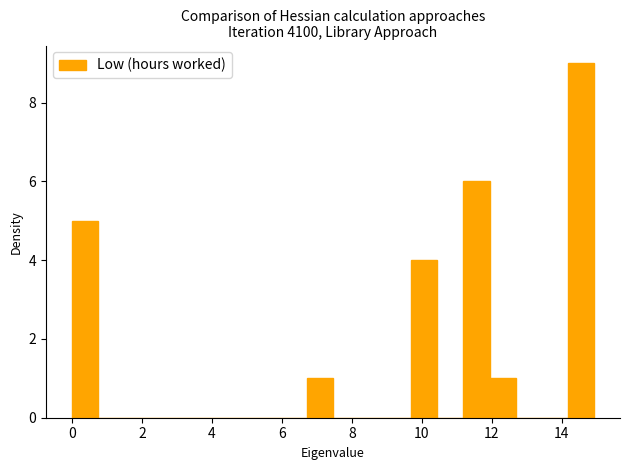

Around what value on the x-axis is the tallest bar? Give the approximate position of its centre, as read against the axis.

14.6